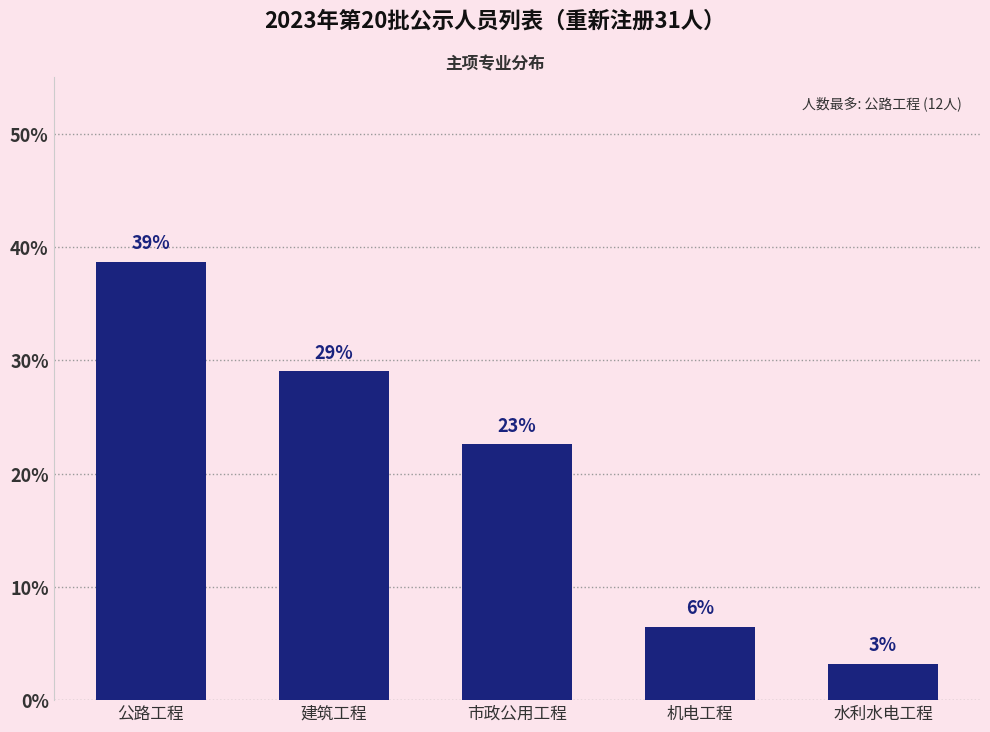

Does the chart contain any negative values?

No